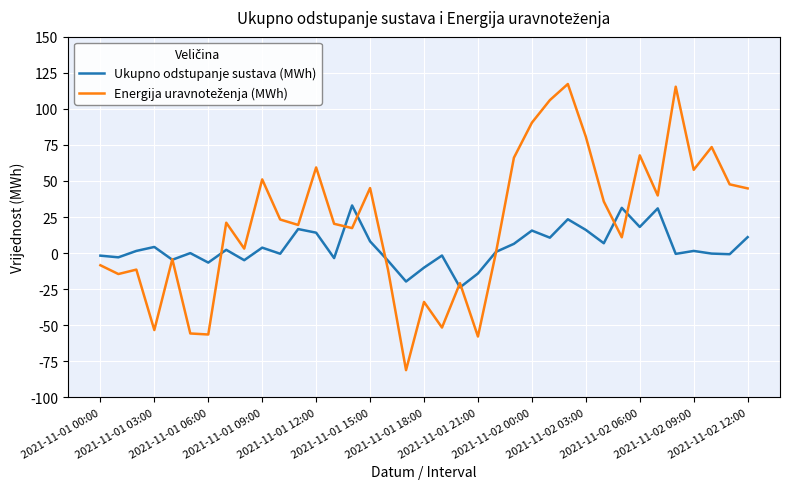

How many series are shown in this chart?

2